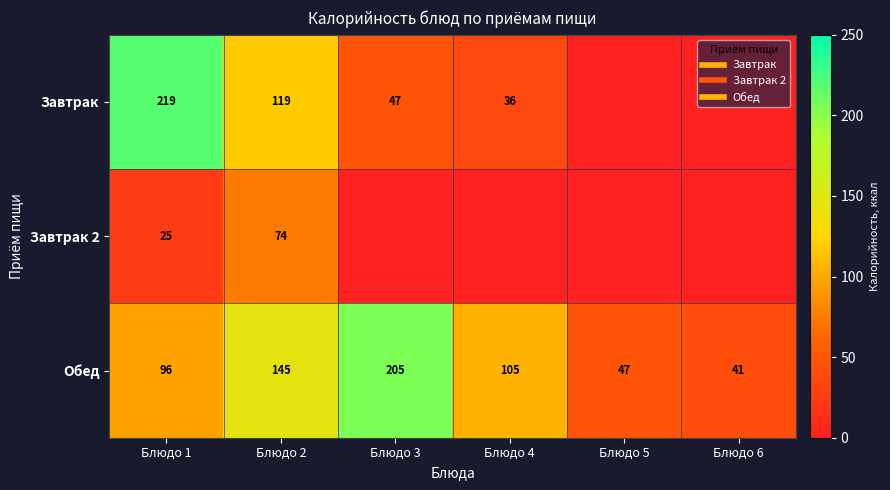

How many data points in Обед are less than 105?

3